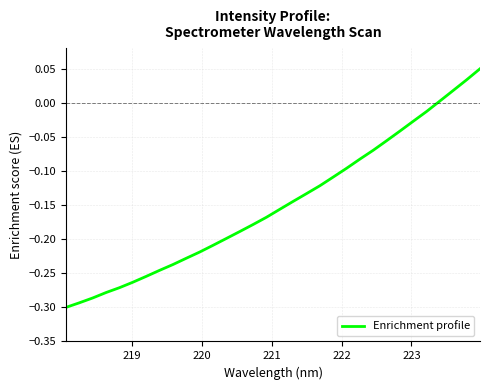

Does the chart display data point markers on the line(s)?

No